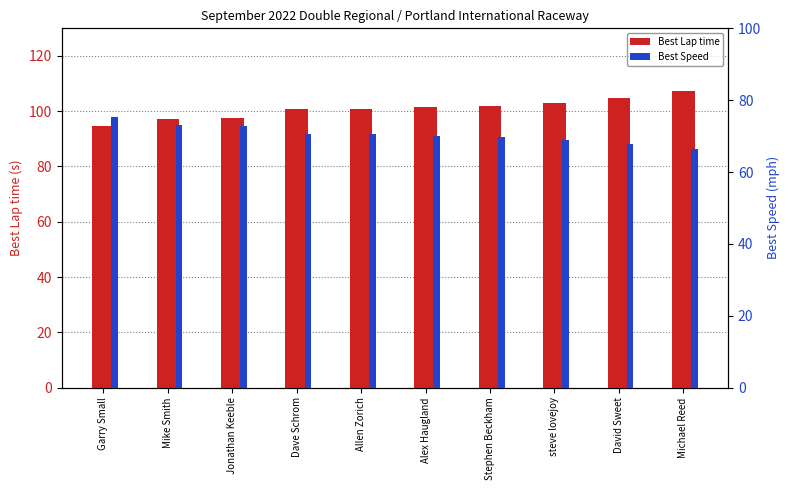

Rank the categories by Best Speed value from highest to lowest.

Garry Small, Mike Smith, Jonathan Keeble, Dave Schrom, Allen Zorich, Alex Haugland, Stephen Beckham, steve lovejoy, David Sweet, Michael Reed